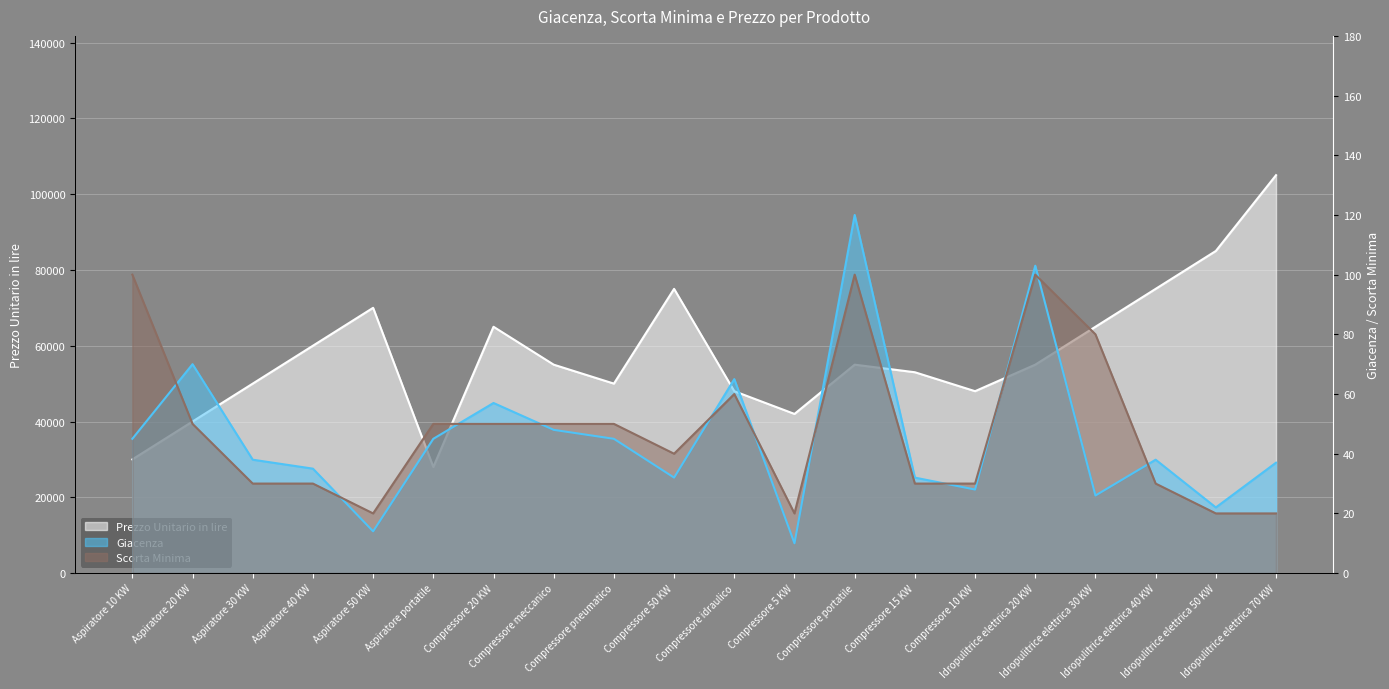

What is the average value of the Scorta Minima series?

48